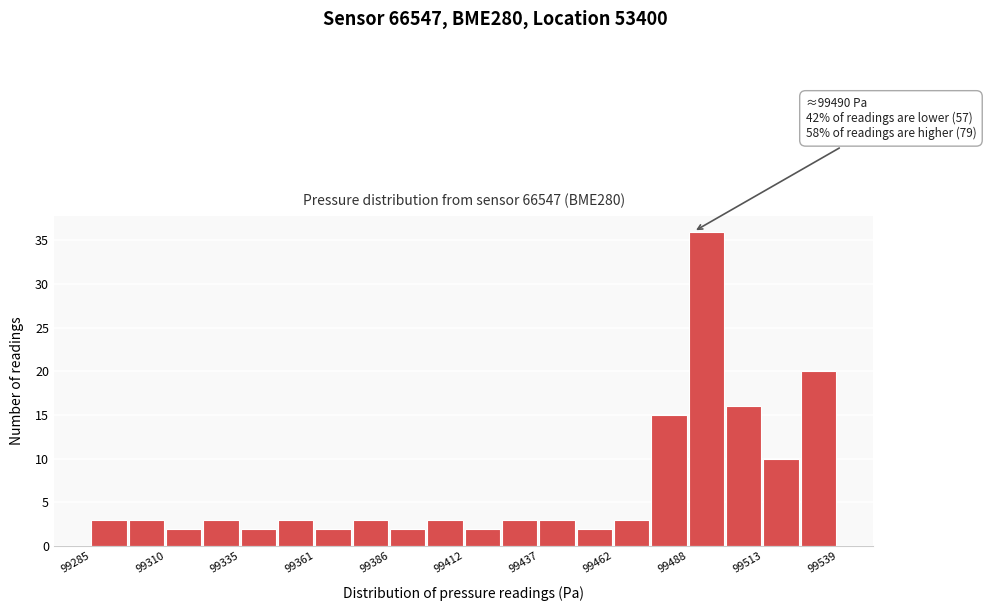

Around what value on the x-axis is the tallest bar? Give the approximate position of its centre, as read against the axis.

99495